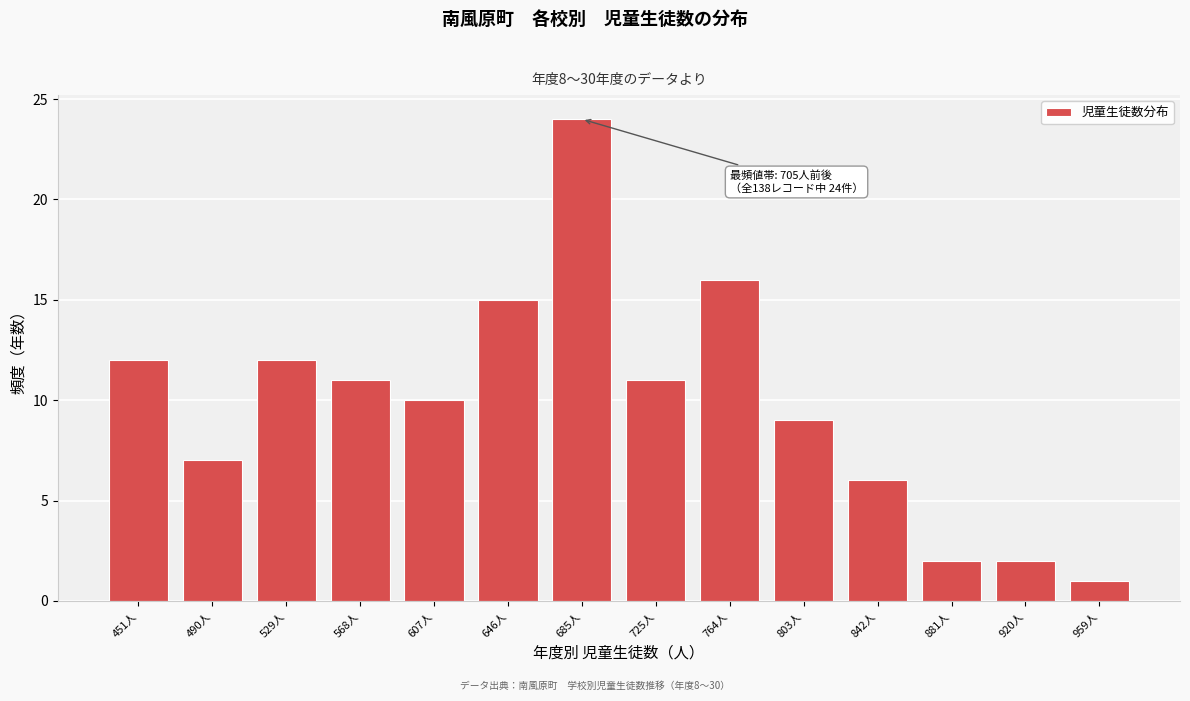

Reading left to right, transcribe all the data shown in this chart.

12	7	12	11	10	15	24	11	16	9	6	2	2	1